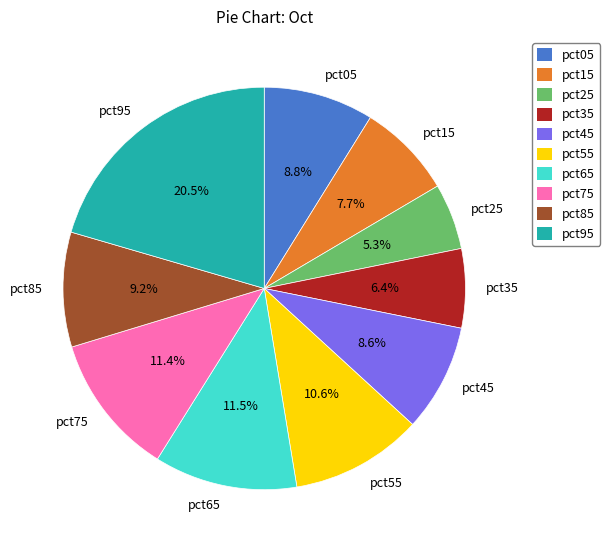

What percentage is the pct55 slice, to the nearest percent?

11%